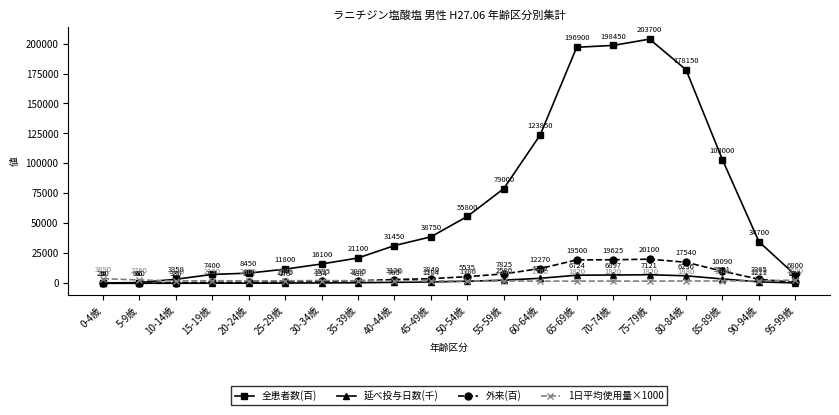

Rank the series by their maximum value, from highest to lowest.

全患者数(百), 外来(百), 延べ投与日数(千), 1日平均使用量×1000